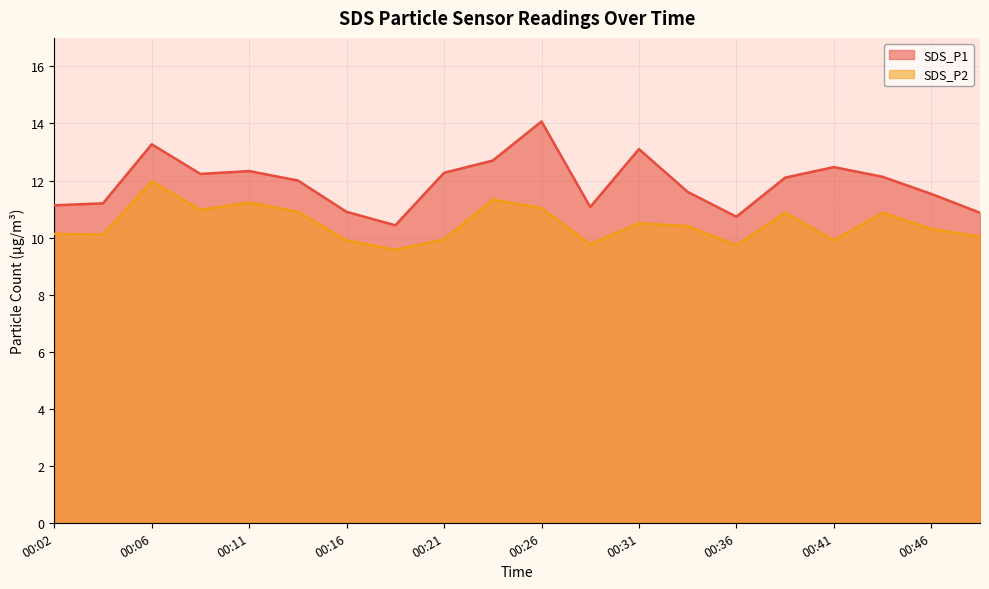

What is the total value across all series at 00:28?

20.8